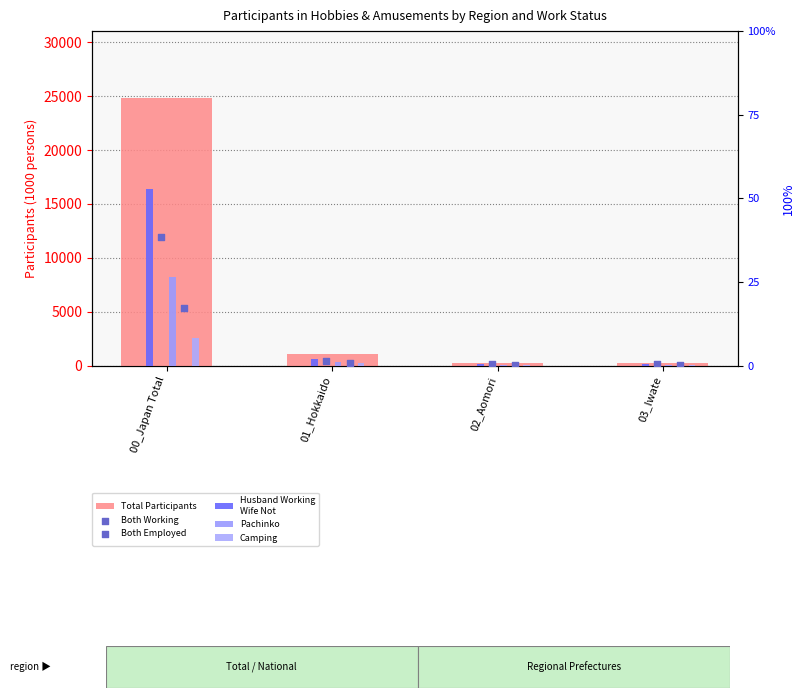

What are all the series names shown in the legend?

Total Participants (00_Total), Both Working, Husband Working Wife Not, Camping, Both Employed, Pachinko